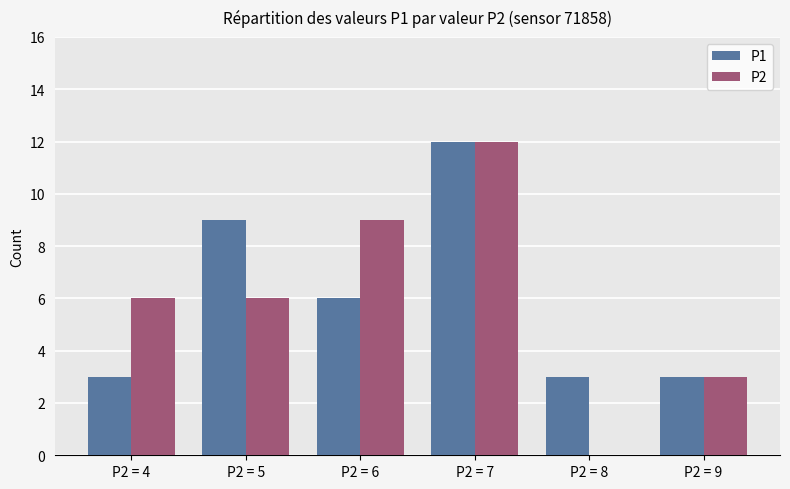

Reading left to right, what are all the values shown in this chart?

P1: 3	9	6	12	3	3
P2: 6	6	9	12	0	3